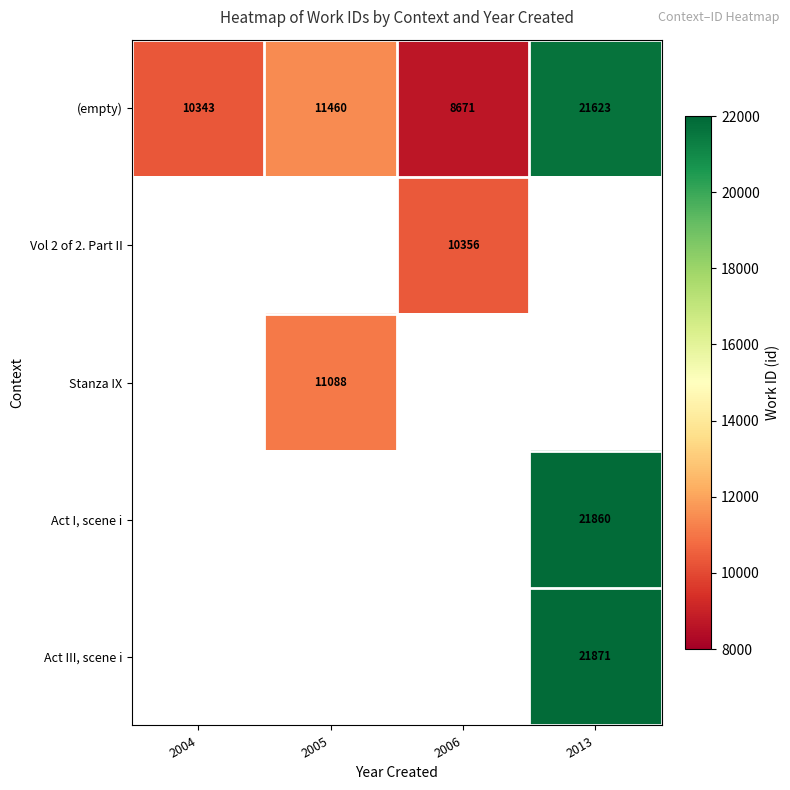

True or false: Vol 2 of 2. Part II has a value of 10356 at 2006.

True